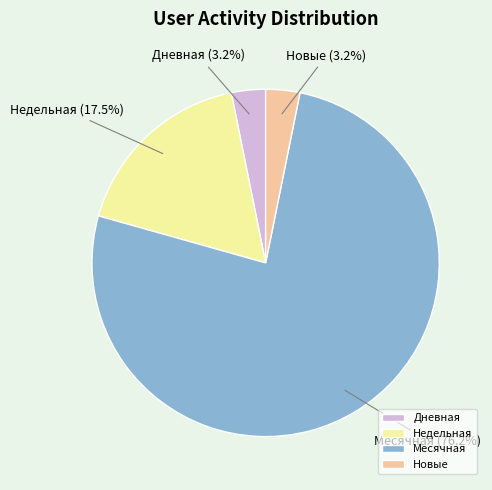

Which category has the biggest portion of the pie?

Месячная